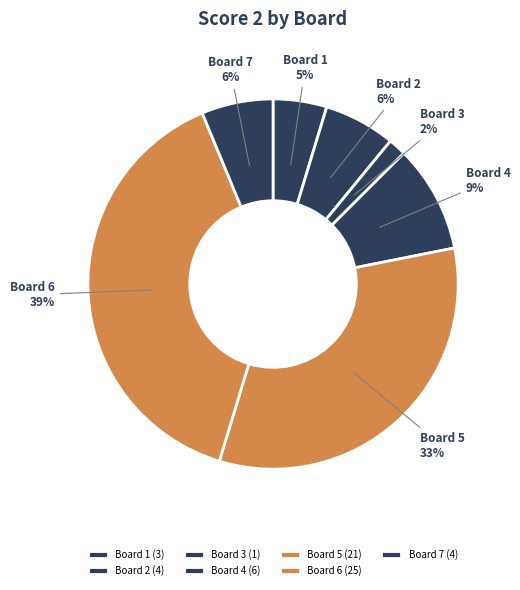

What is the largest slice in the pie chart?

Board 6